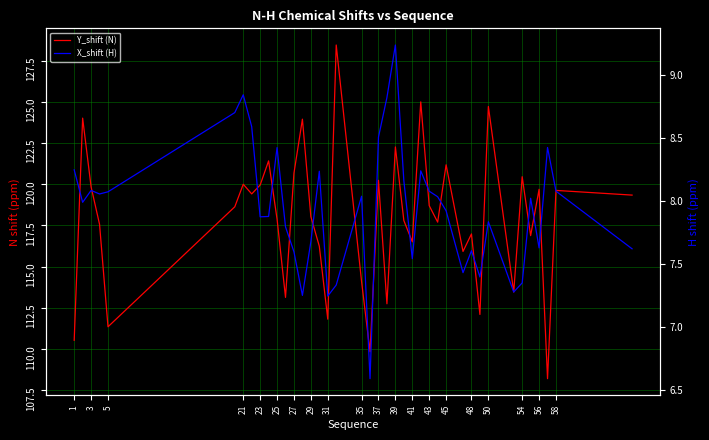

What is the value of the Y_shift (N) point at the 5th from the left?

111.3